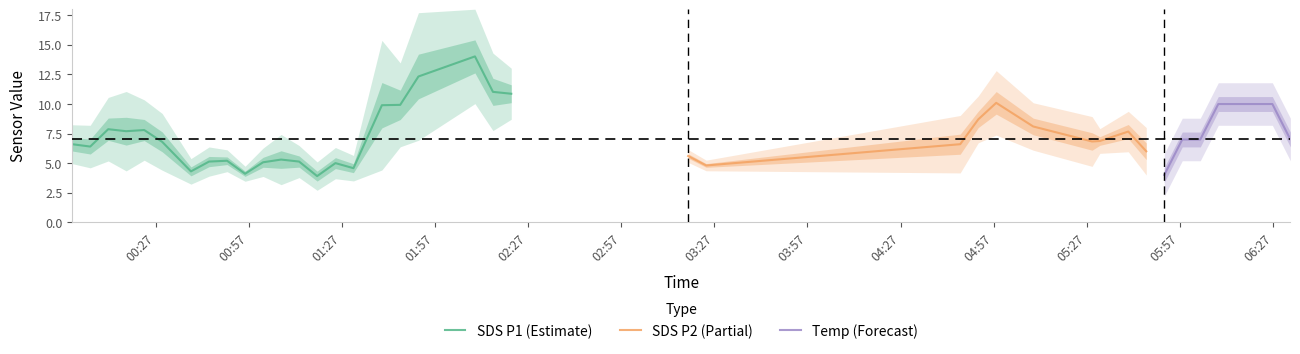

What are all the series names shown in the legend?

SDS_P1, SDS_P2, Temp